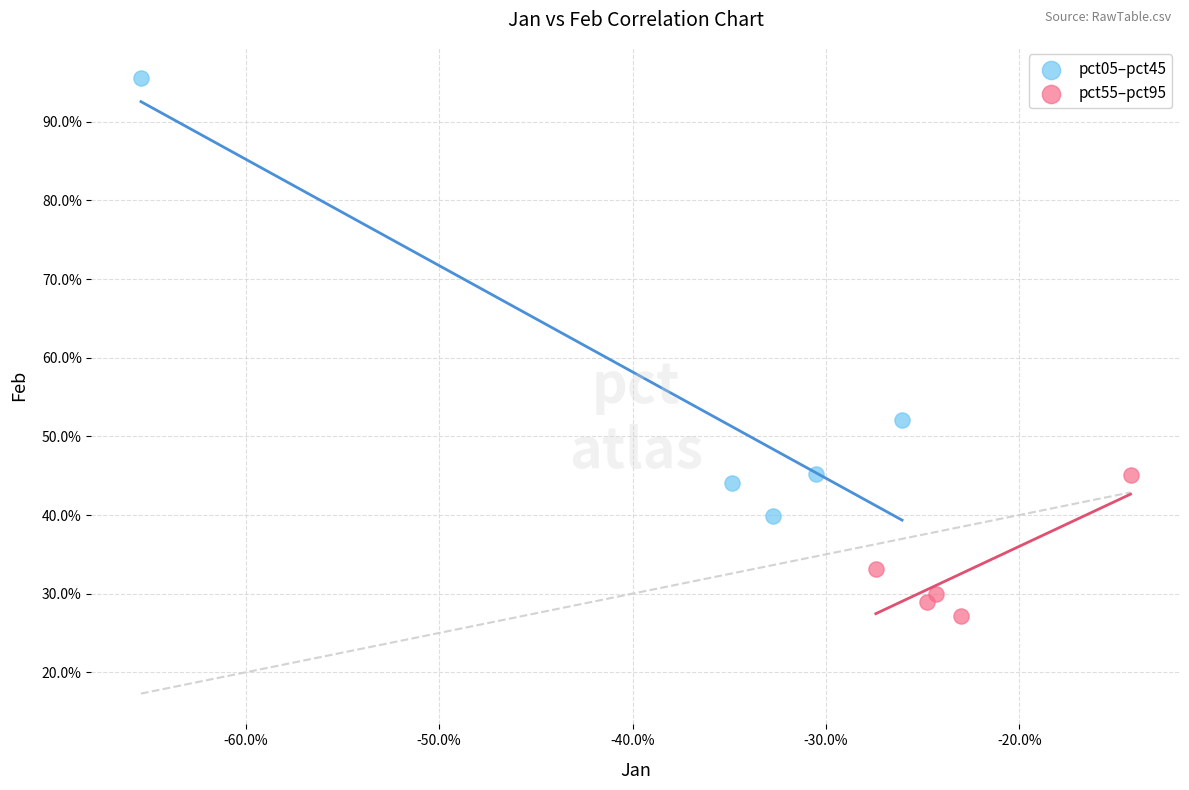

What are all the series names shown in the legend?

pct05–pct45, pct55–pct95